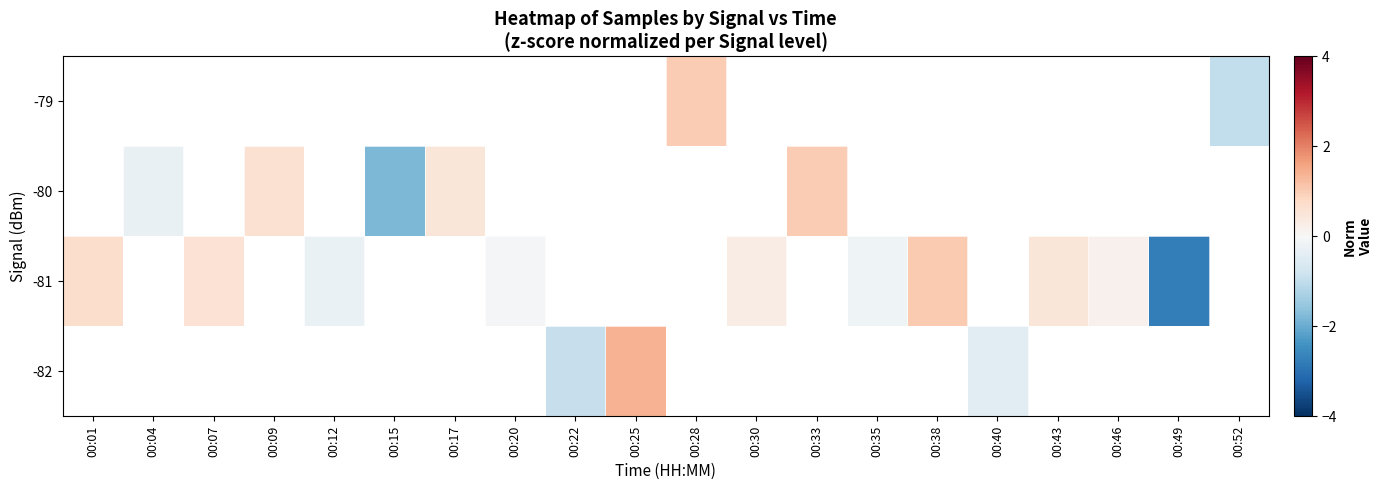

Rank the series at 00:09 from lowest to highest value.

-79, -80, -81, -82